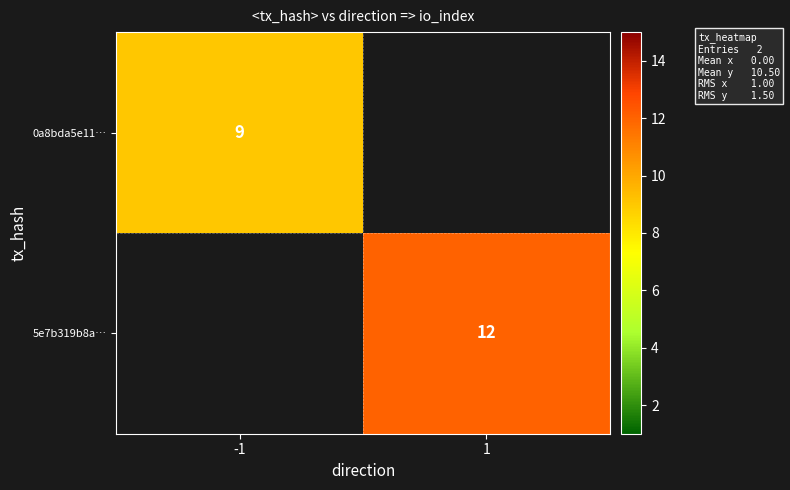

Which has a higher value, -1 or 1?

1